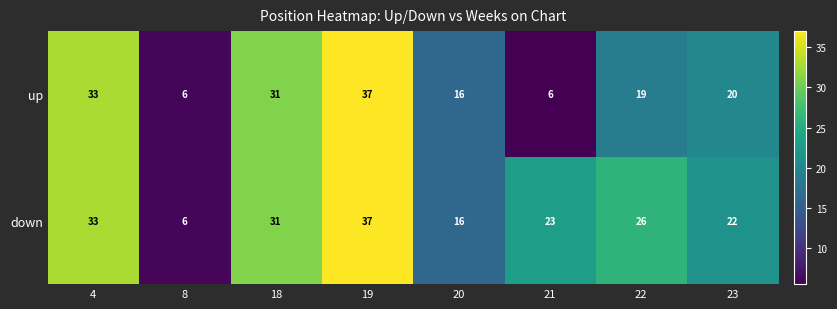

Rank the series by their average value, from lowest to highest.

up, down